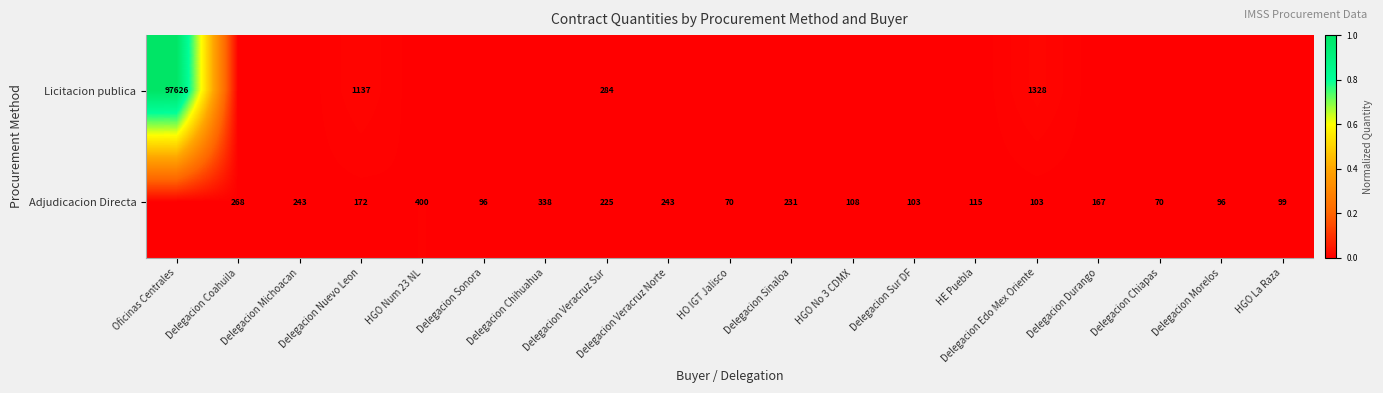

True or false: Licitacion publica has a value of 284 at Delegacion Veracruz Sur.

True